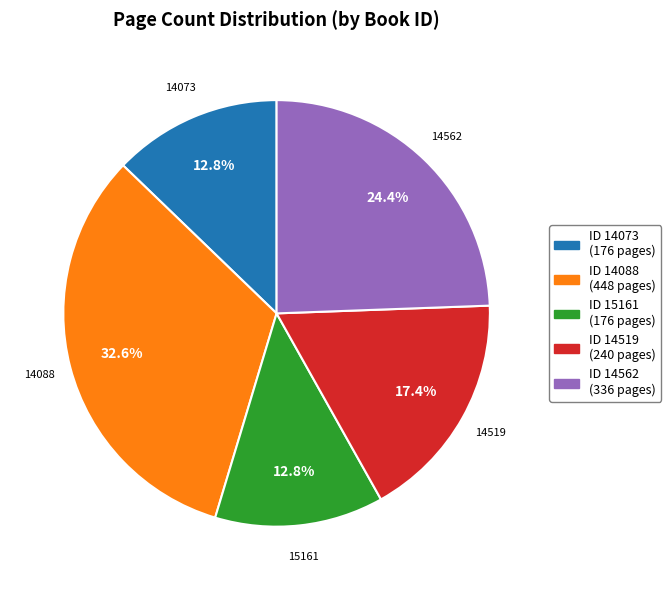

Does ID 14562 (336 pages) represent more than half of the total?

No